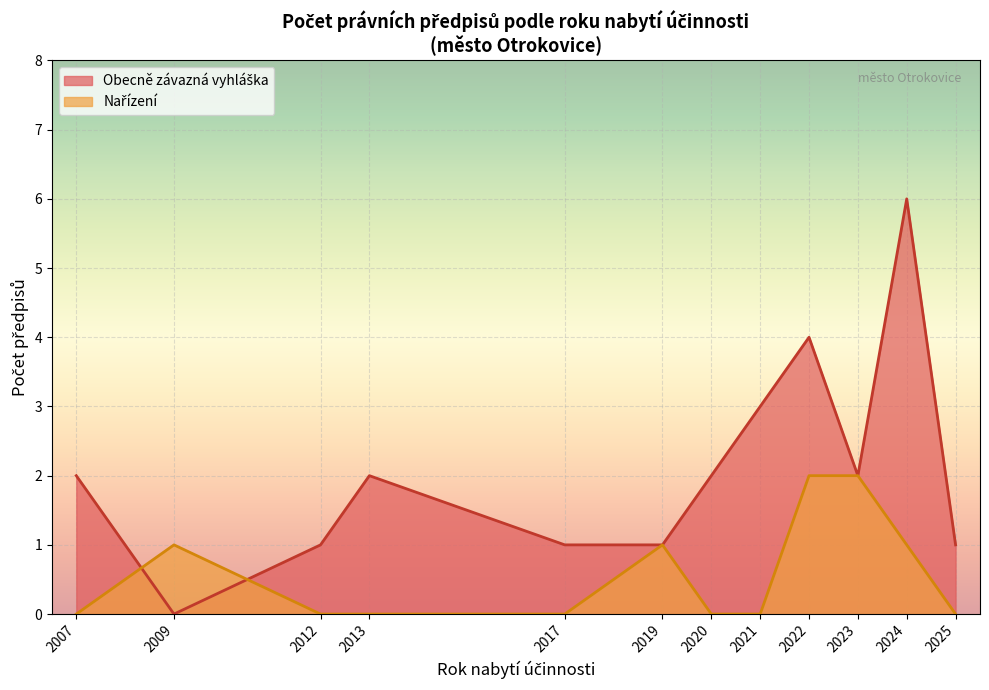

What are all the series names shown in the legend?

Obecně závazná vyhláška, Nařízení